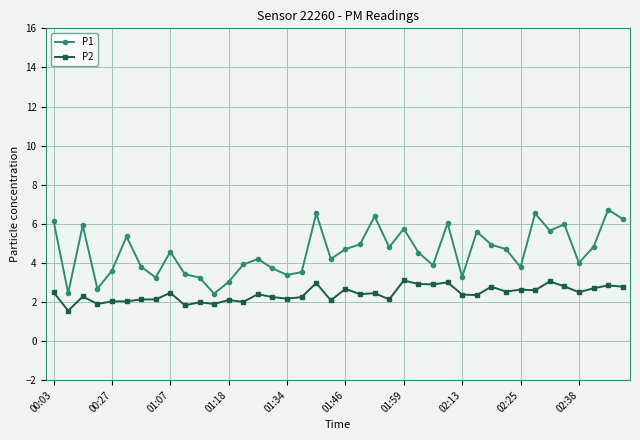

What is the average value of the P1 series?

4.6